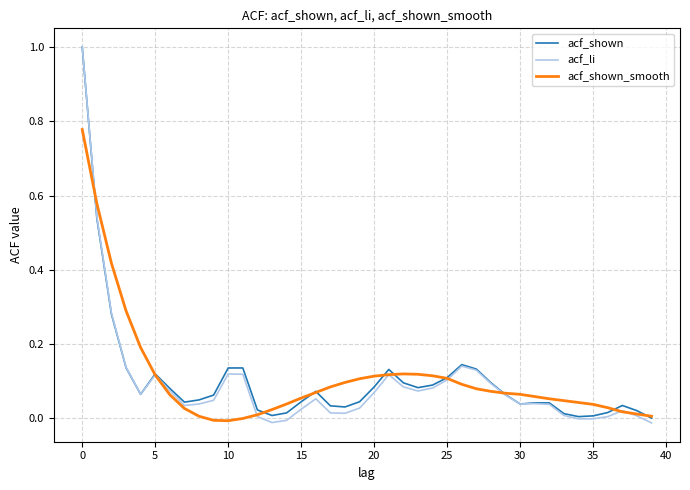

What is the greatest value displayed?

1.0